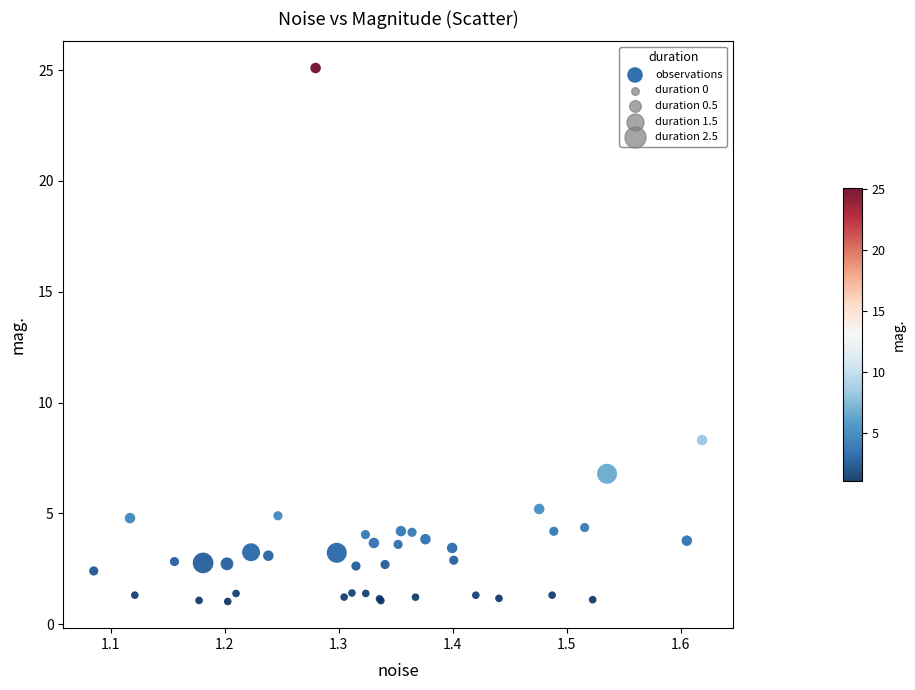

What Y value in the scatter plot is closest to 13?

8.3